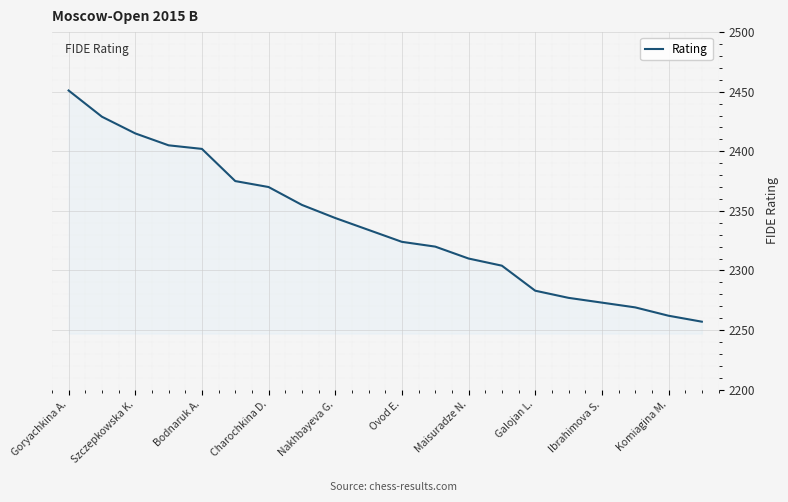

What is the maximum value shown in the chart?

2451